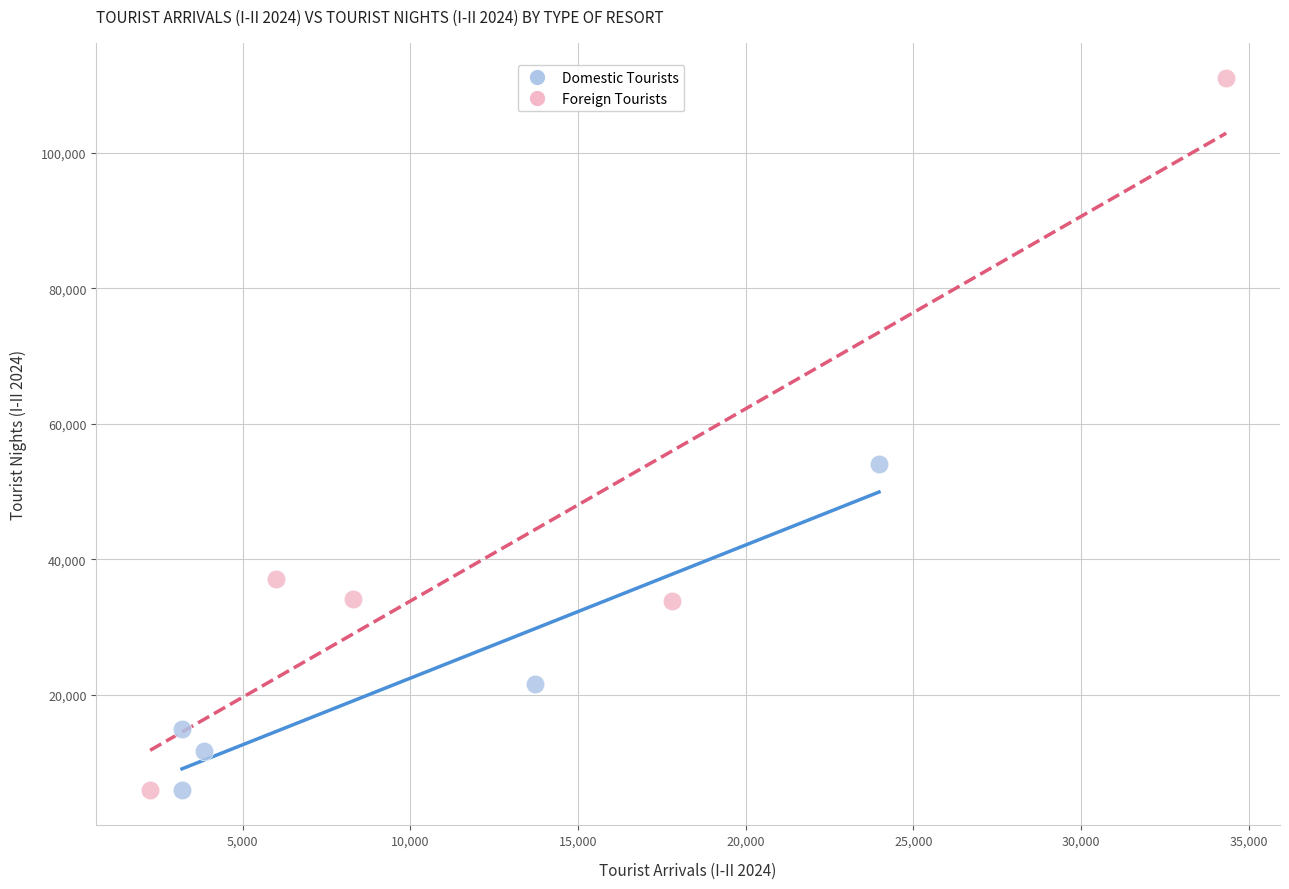

Which series reaches the maximum Y coordinate?

Foreign Tourists